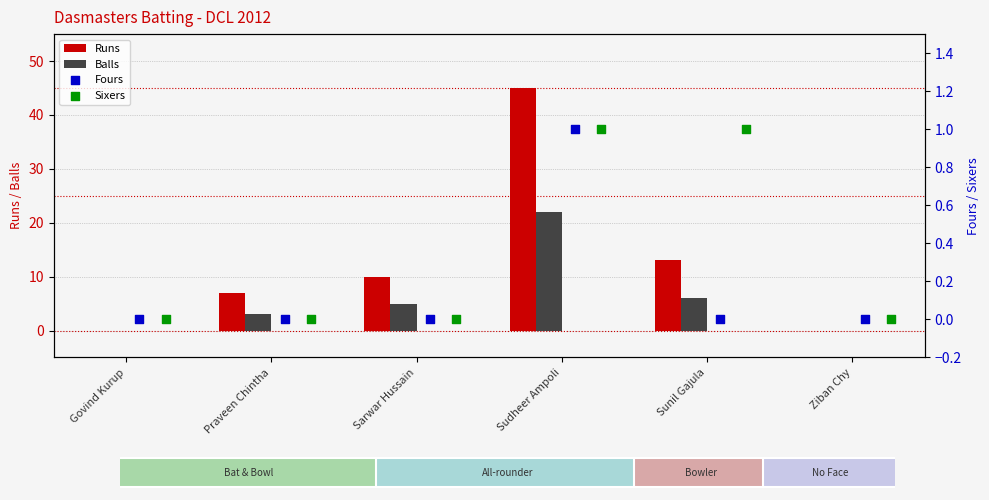

True or false: Balls has a value of 8 at Sunil Gajula.

False